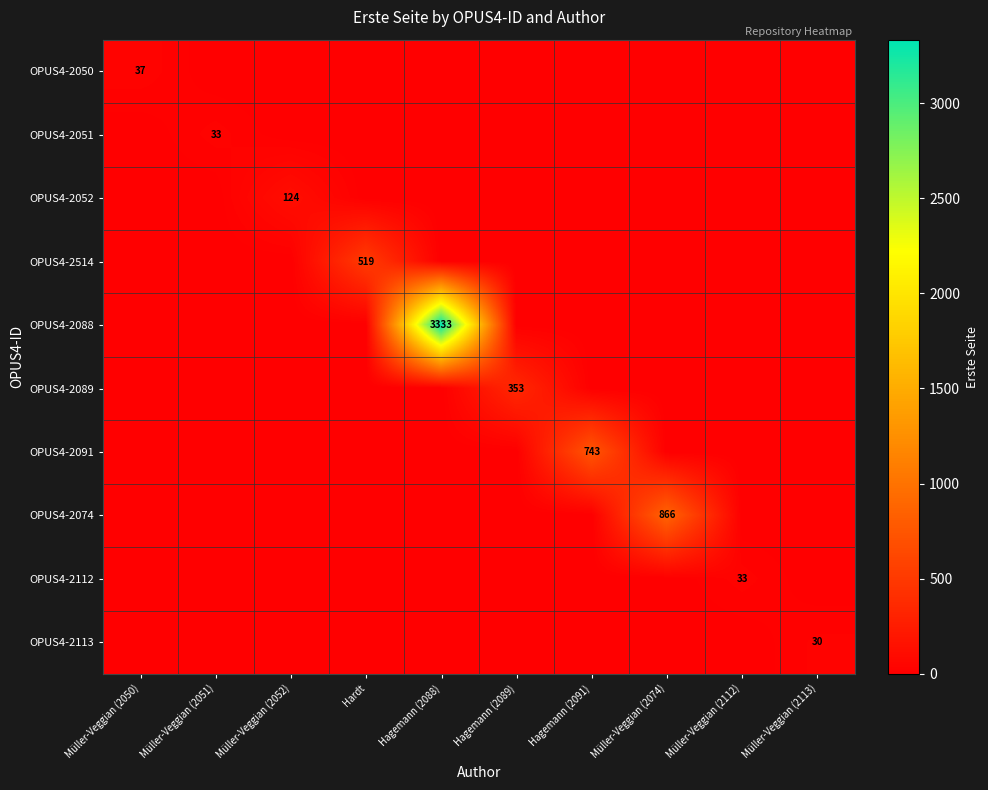

True or false: OPUS4-2091 has a value of 0 at Müller-Veggian (2051).

True